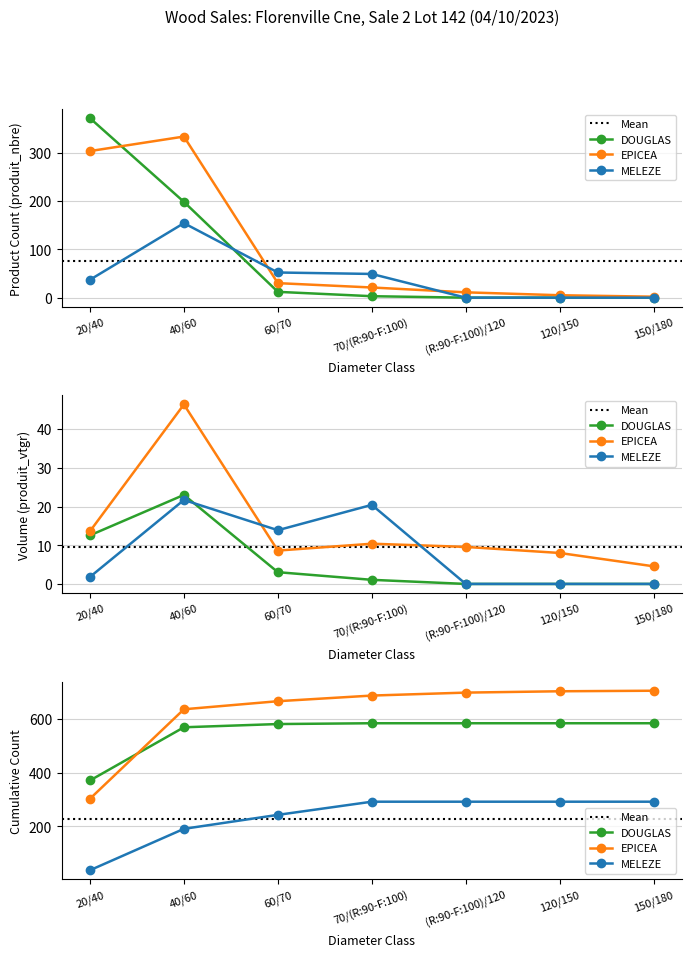

How many intersections are there between MELEZE and EPICEA?

2